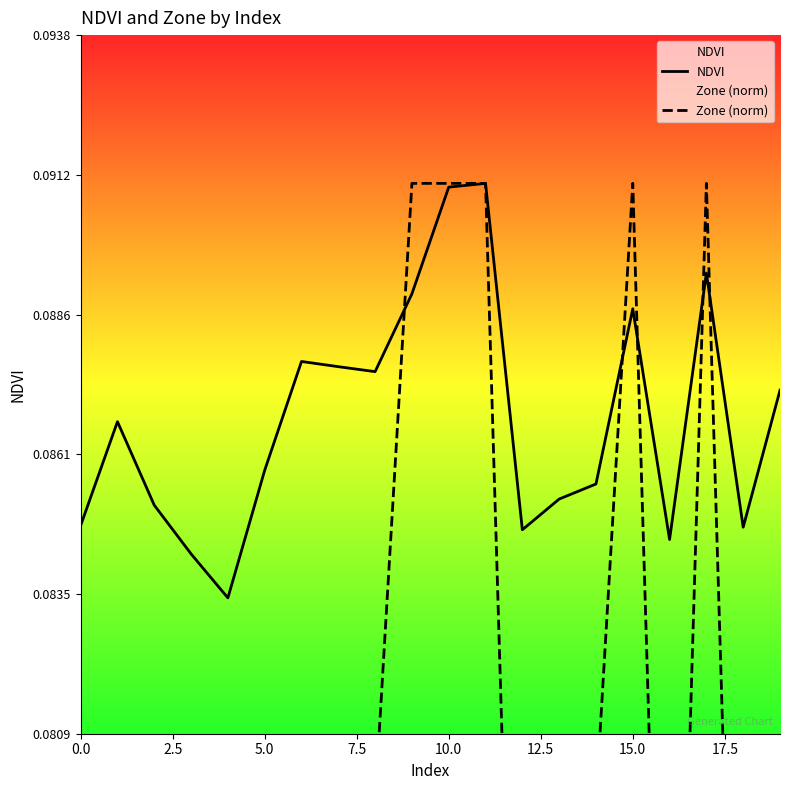

Is it true that NDVI equals 0.0 at 5.0?

False